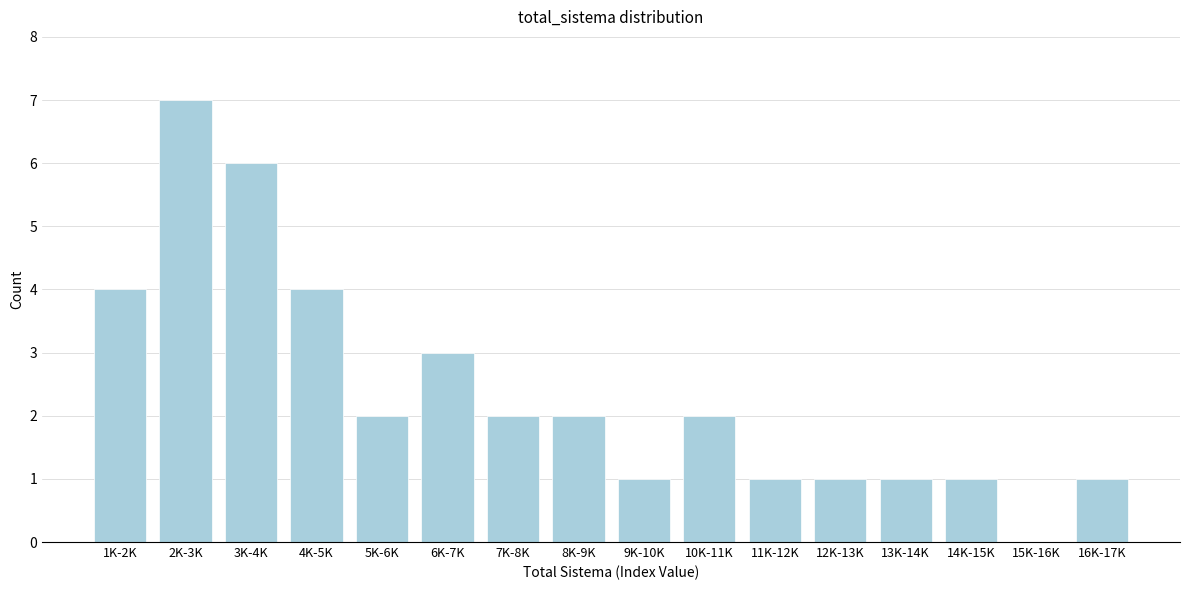

Reading left to right, list all the values displayed in this chart.

1K-2K=4	2K-3K=7	3K-4K=6	4K-5K=4	5K-6K=2	6K-7K=3	7K-8K=2	8K-9K=2	9K-10K=1	10K-11K=2	11K-12K=1	12K-13K=1	13K-14K=1	14K-15K=1	15K-16K=0	16K-17K=1